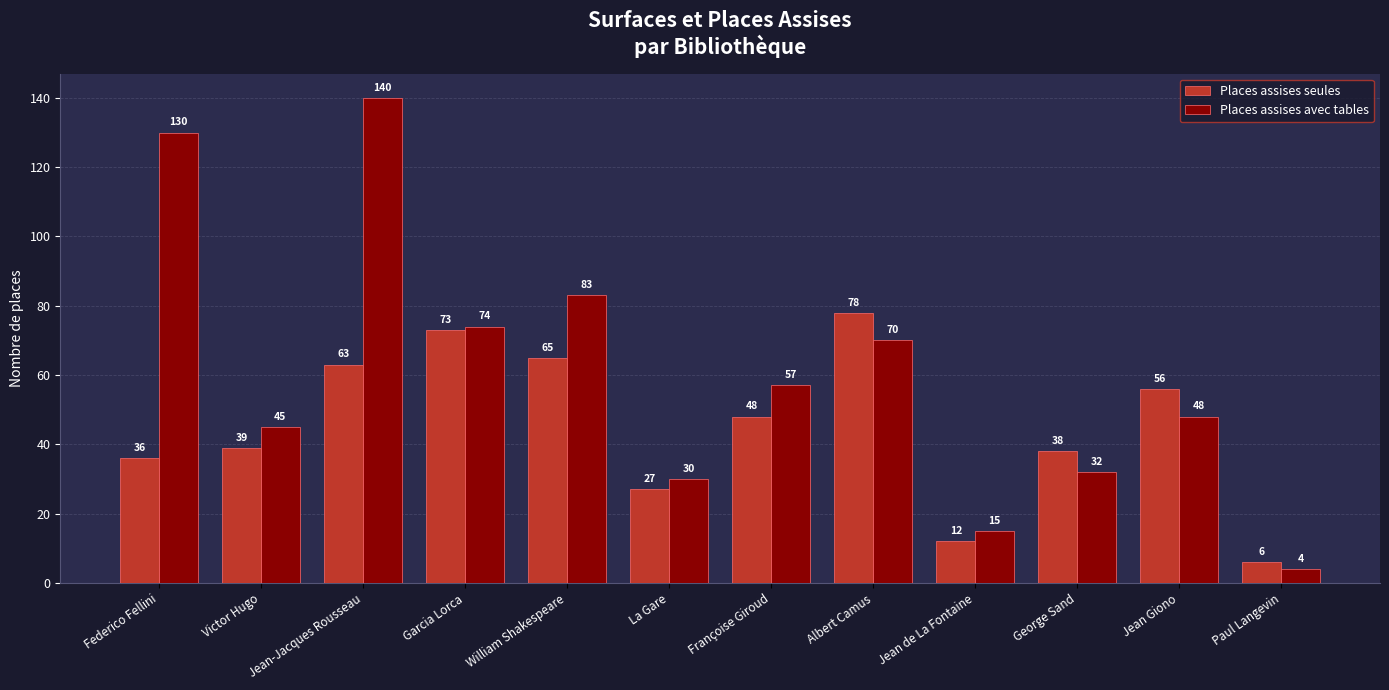

What is the value of the Places assises seules bar at the 3rd from the left?

63